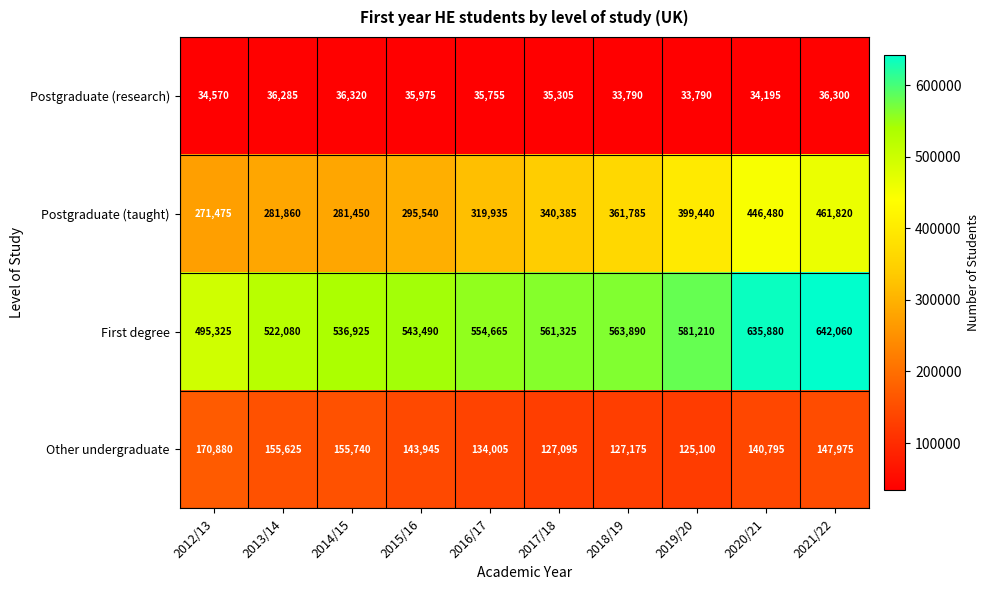

At which label is Postgraduate (taught) closest to 366647?

2018/19